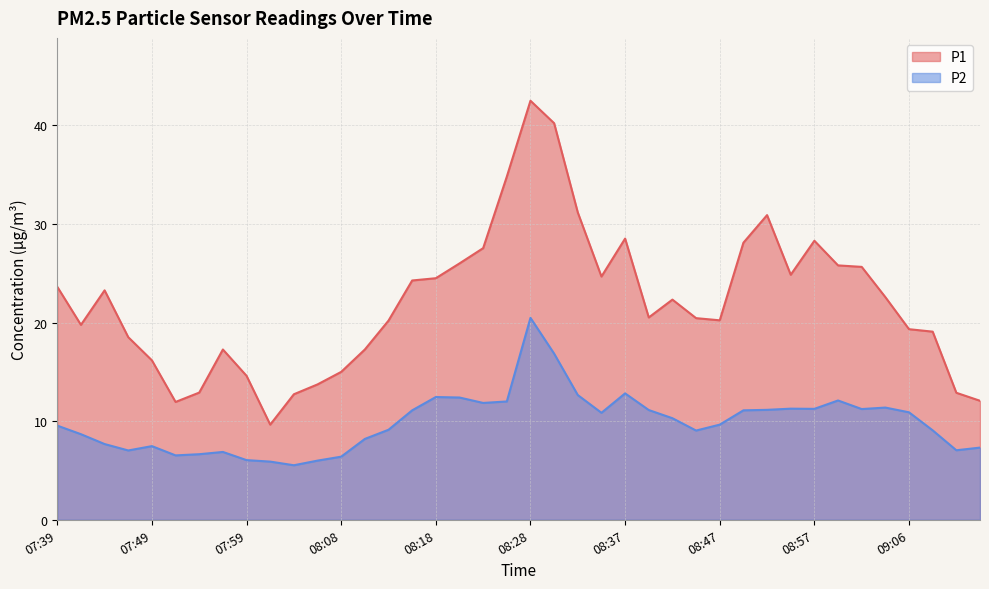

Where is the first local maximum for P1?

07:44